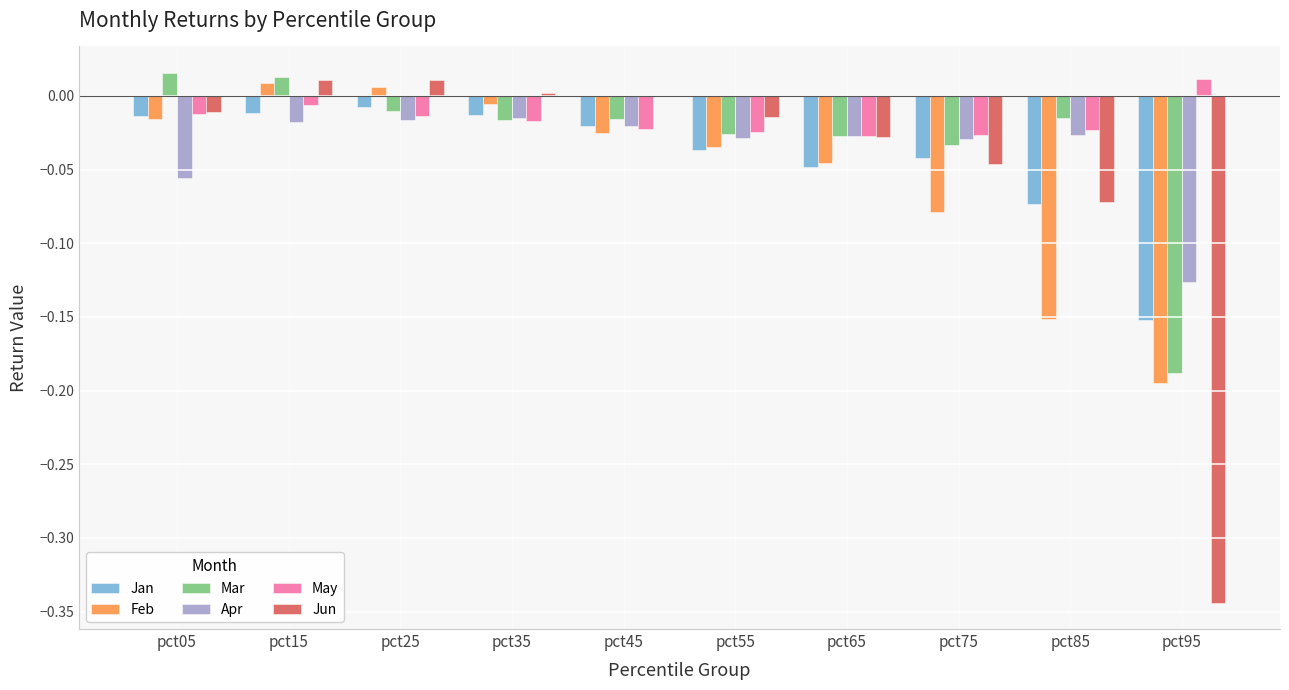

Is the value of Jun at pct65 greater than the value of Mar at pct95?

Yes